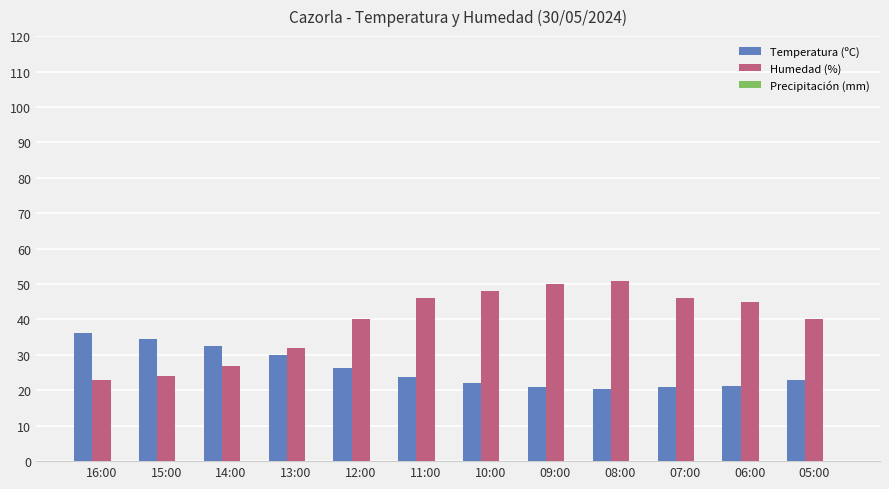

At 14:00, list the series in order from smallest to largest.

Humedad (%), Temperatura (ºC)